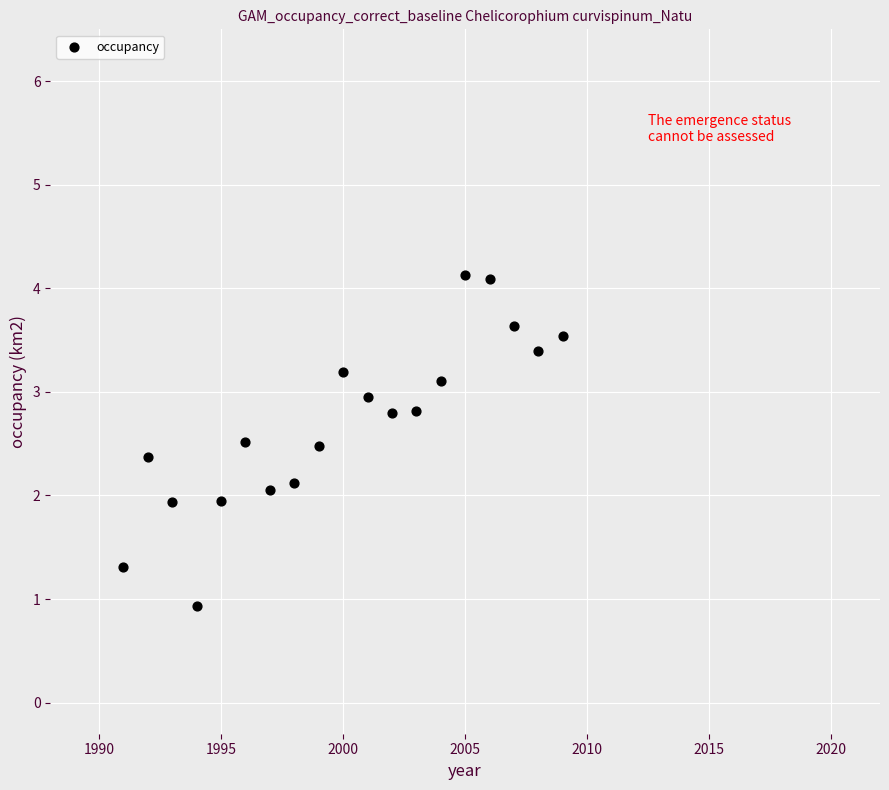

What is the range of Y values (max minus min)?

3.2